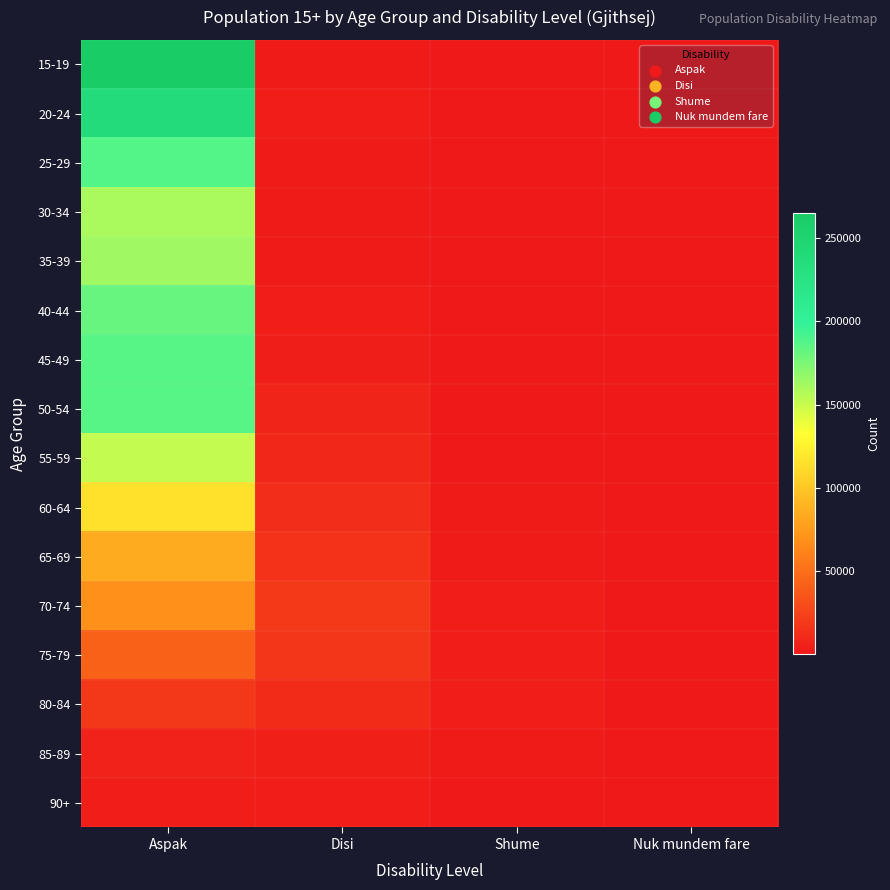

At Disi, list the series in order from largest to smallest.

70-74, 75-79, 65-69, 60-64, 80-84, 55-59, 50-54, 85-89, 45-49, 20-24, 40-44, 90+, 15-19, 35-39, 25-29, 30-34